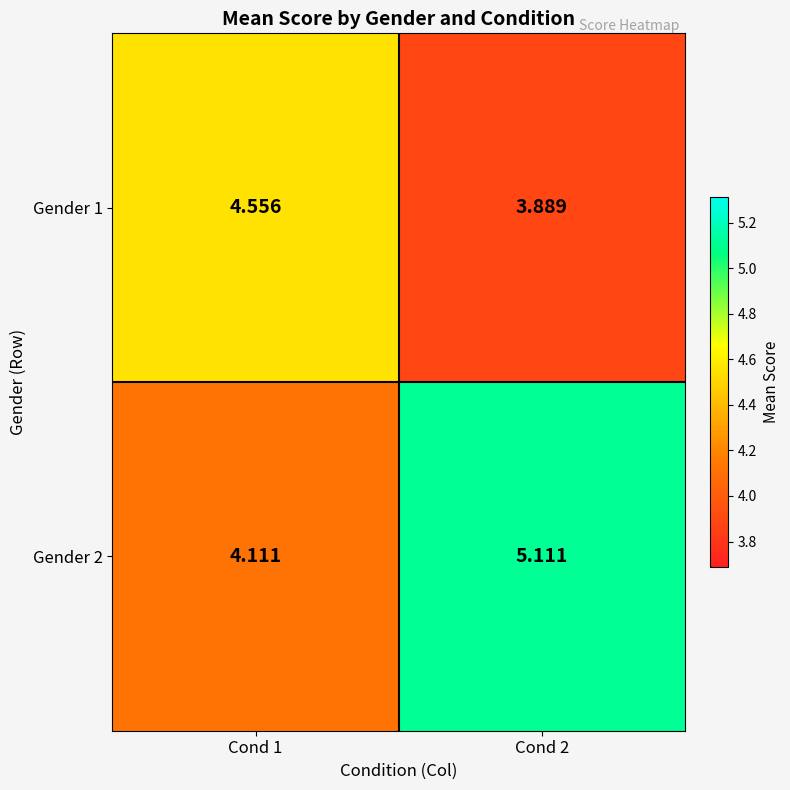

Is the value of Gender 2 at Cond 2 greater than the value of Gender 1 at Cond 1?

Yes